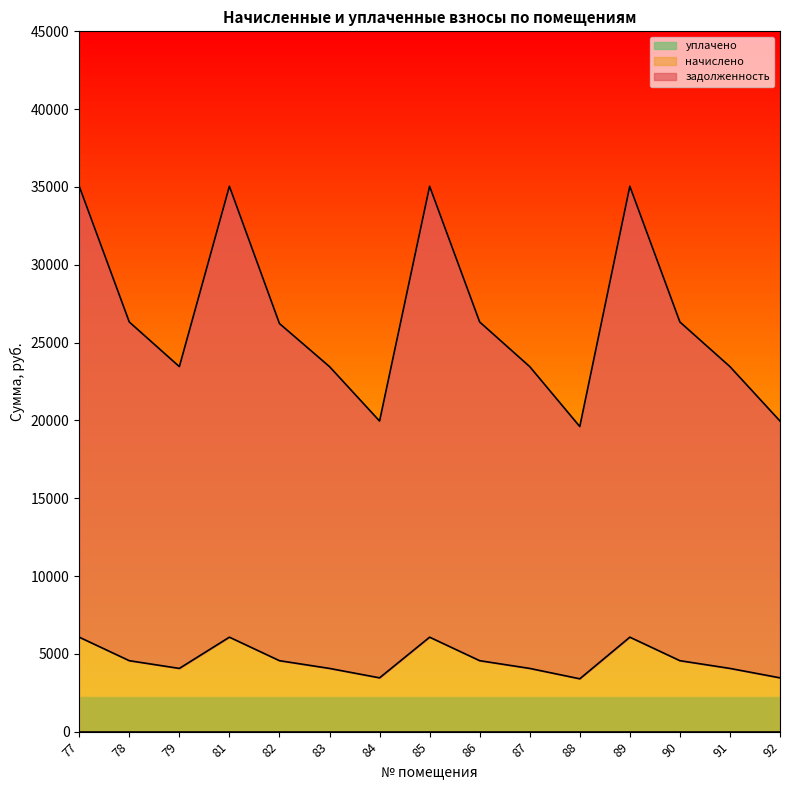

What is the total value across all series at 78?

26323.0